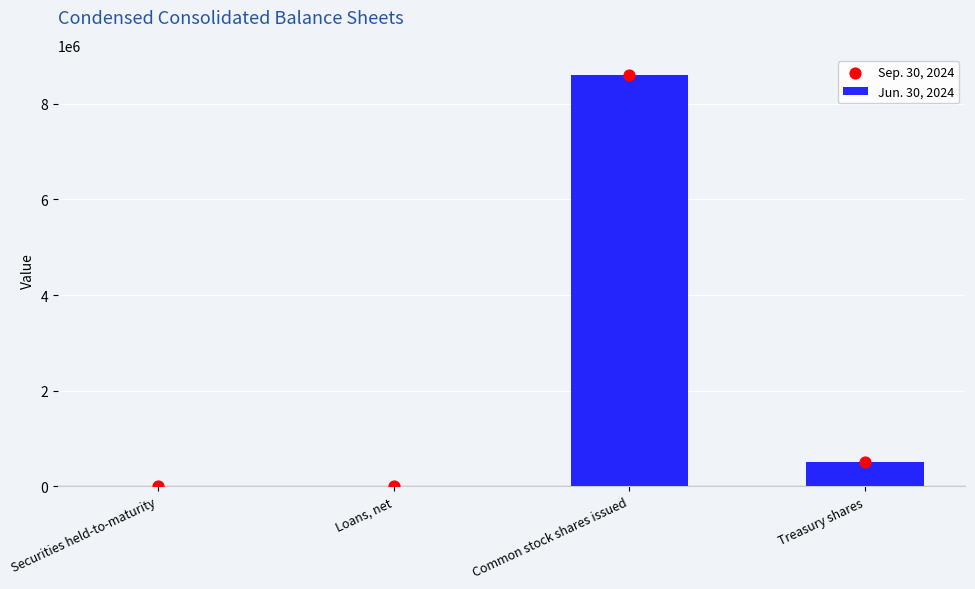

Which series contains the lowest Y value?

Sep. 30, 2024